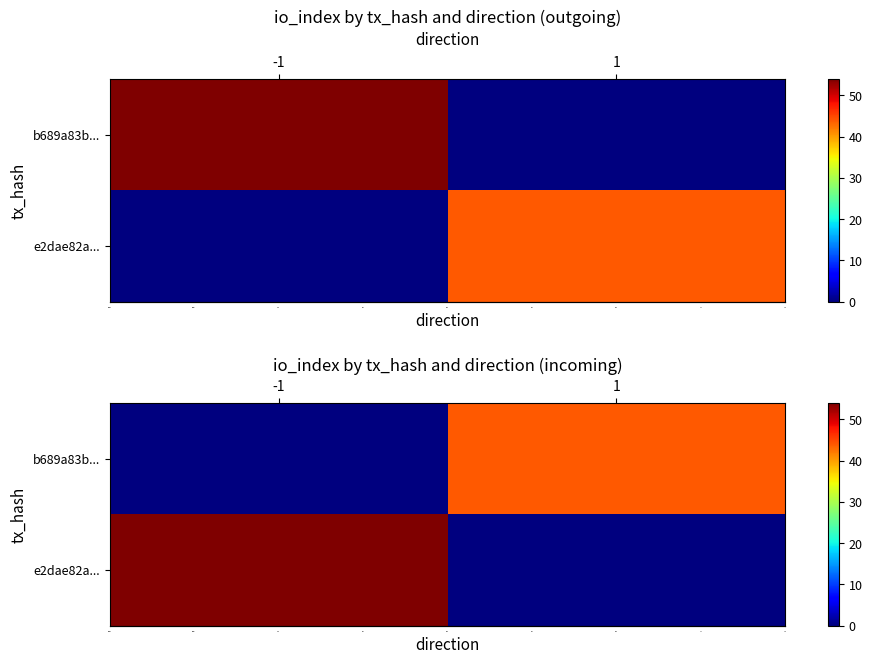

What is the sum of all row_0 values?

44